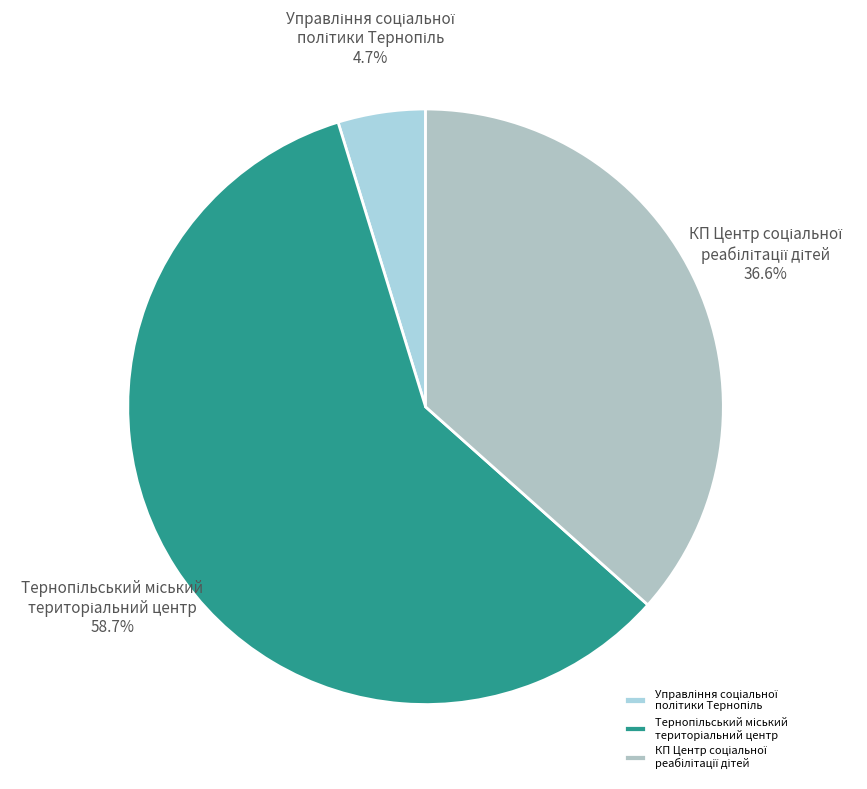

Is there any slice that represents more than half of the pie?

Yes